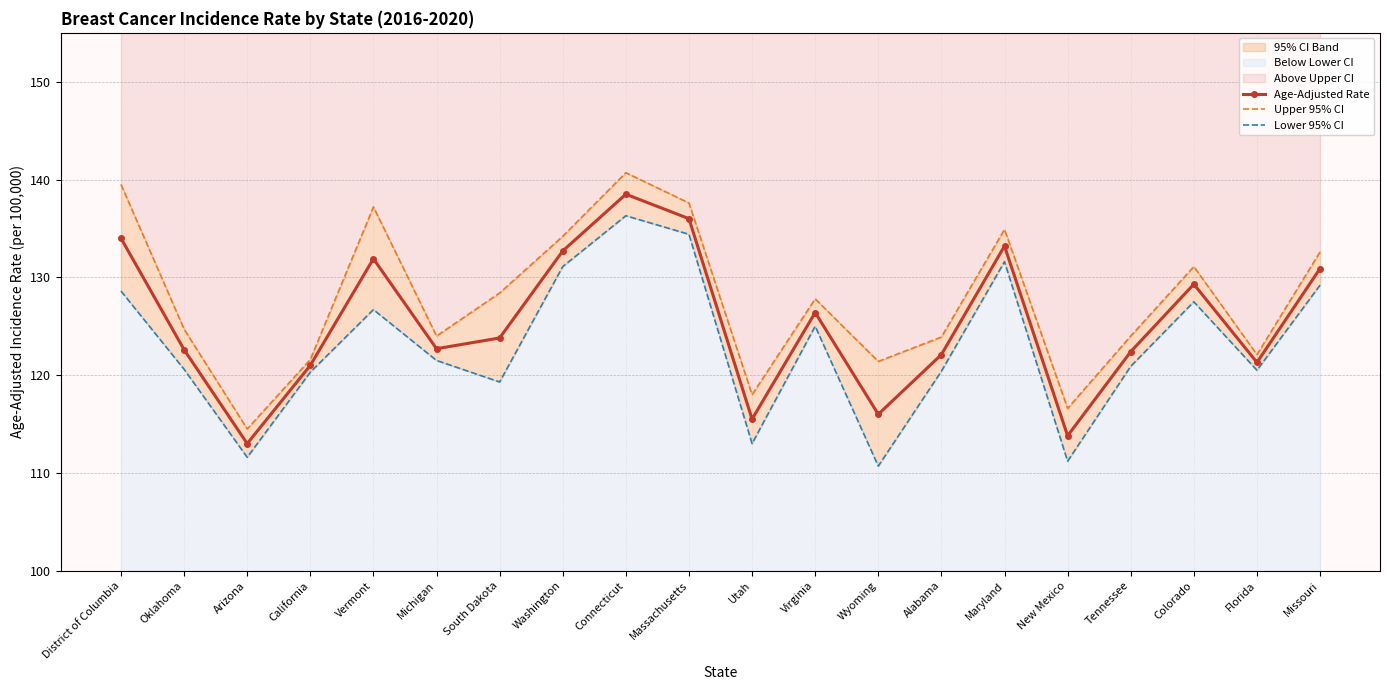

Reading left to right, transcribe all the data shown in this chart.

Age-Adjusted Rate: 134.0	122.6	113.0	121.0	131.9	122.7	123.8	132.7	138.5	136.0	115.5	126.4	116.0	122.1	133.2	113.8	122.4	129.3	121.3	130.9
Upper 95% CI: 139.5	124.7	114.5	121.6	137.2	124.0	128.4	134.2	140.7	137.6	118.0	127.8	121.4	123.9	134.9	116.6	124.0	131.1	122.1	132.6
Lower 95% CI: 128.6	120.6	111.6	120.3	126.7	121.5	119.3	131.1	136.3	134.4	113.0	125.0	110.7	120.4	131.6	111.2	120.9	127.5	120.5	129.2